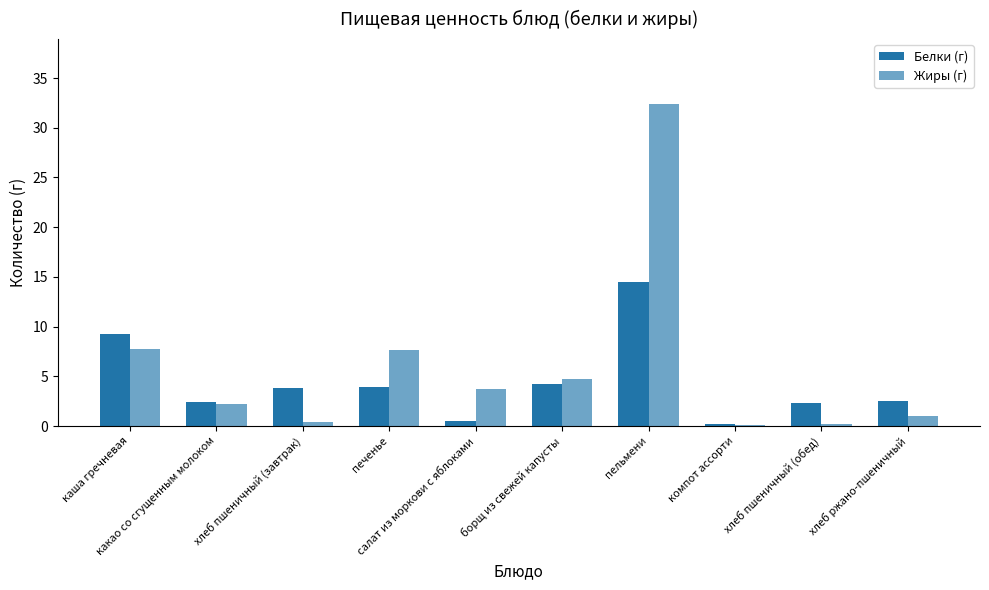

At which category is the sum across all series the highest?

пельмени